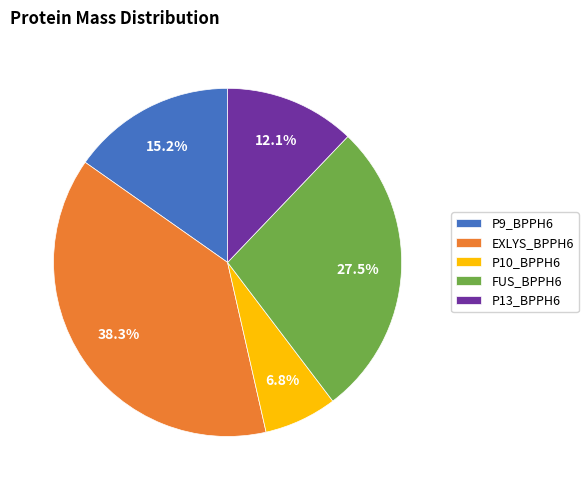

Which slice is the smallest?

P10_BPPH6